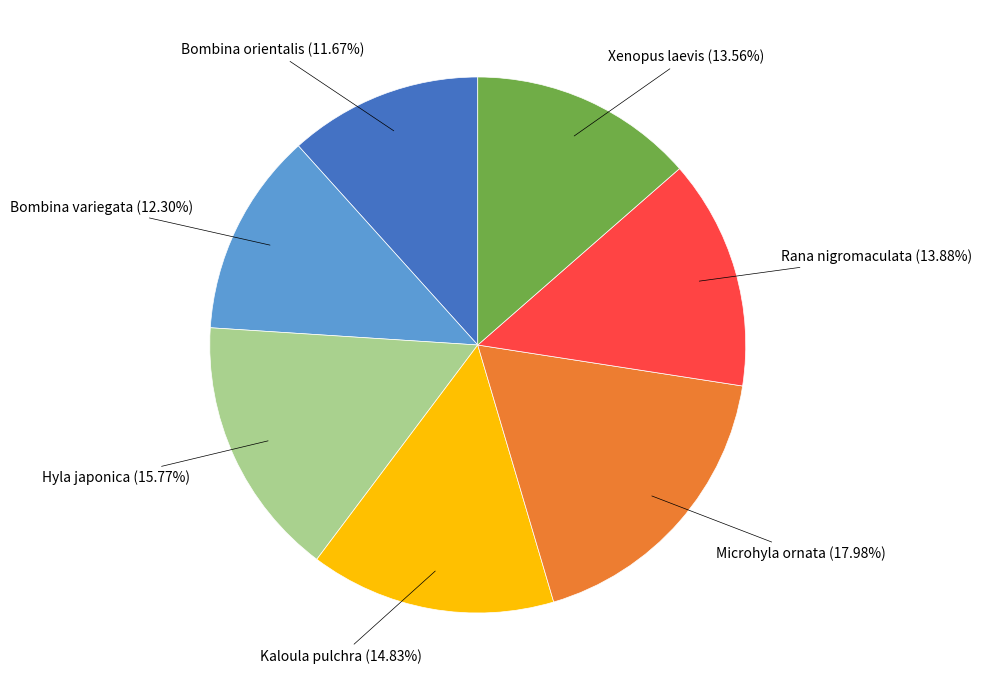

Does any single category account for the majority?

No